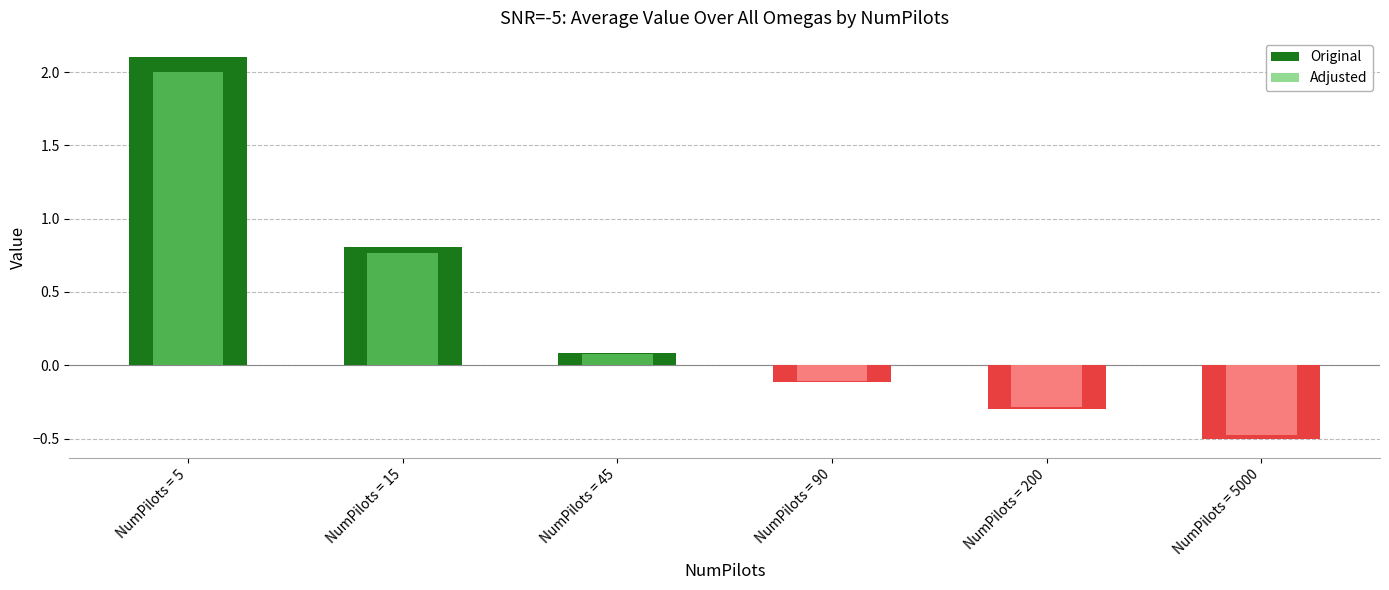

How many data points in Original are above 0?

3